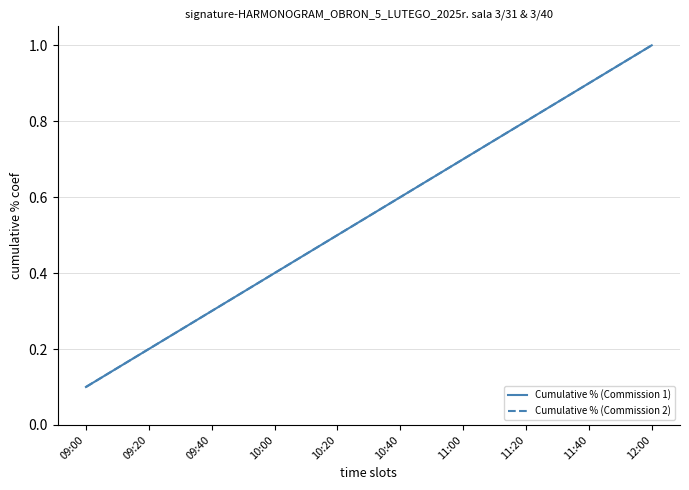

At 12:00, list the series in order from smallest to largest.

Cumulative % (Commission 1), Cumulative % (Commission 2)